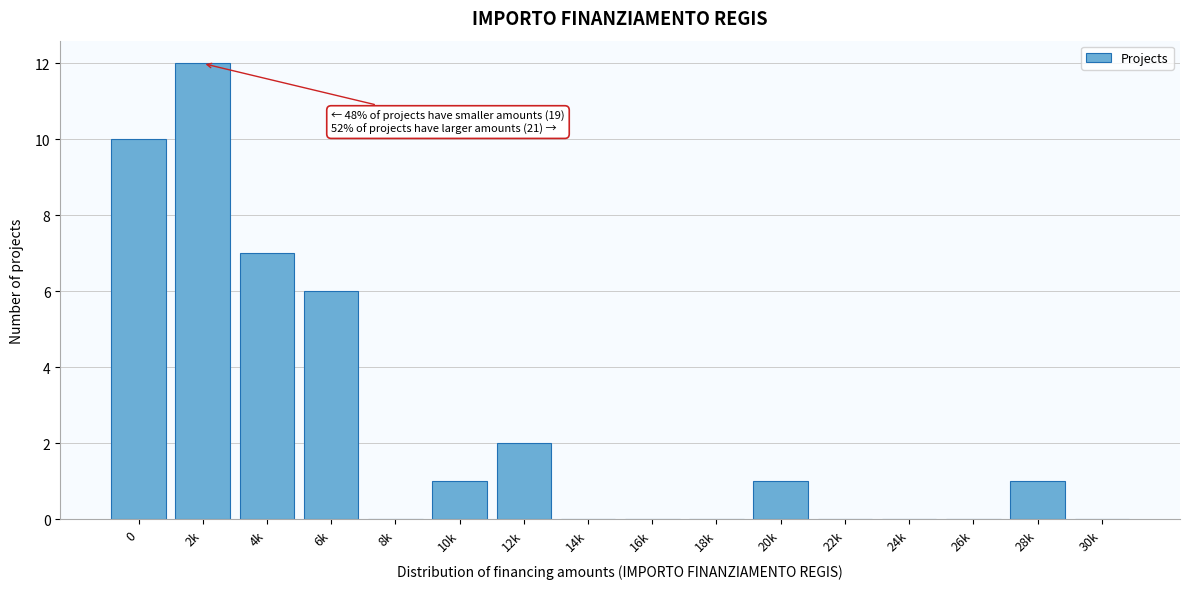

Reading right to left, what are all the values shown in this chart?

30k=0	28k=1	26k=0	24k=0	22k=0	20k=1	18k=0	16k=0	14k=0	12k=2	10k=1	8k=0	6k=6	4k=7	2k=12	0=10